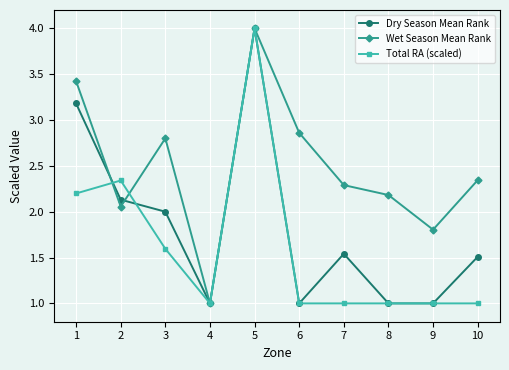

Rank the series by their average value, from lowest to highest.

Total RA (scaled), Dry Season Mean Rank, Wet Season Mean Rank